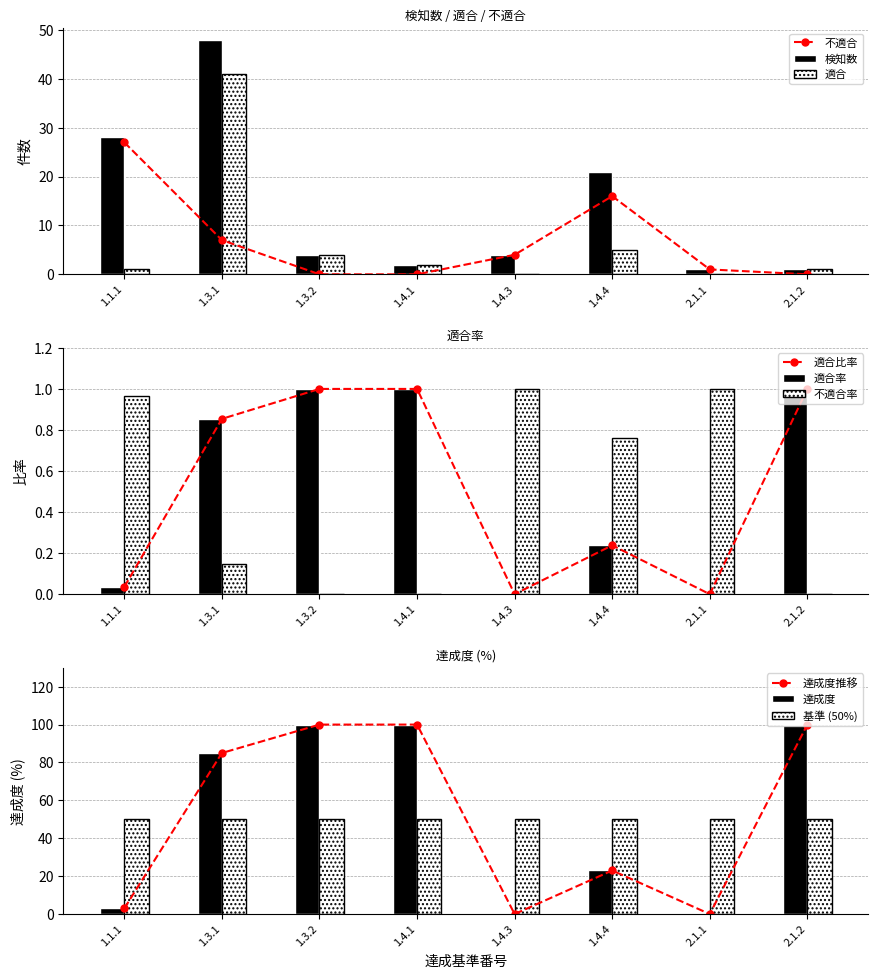

Is it true that 不適合 equals 13 at 1.4.1?

False